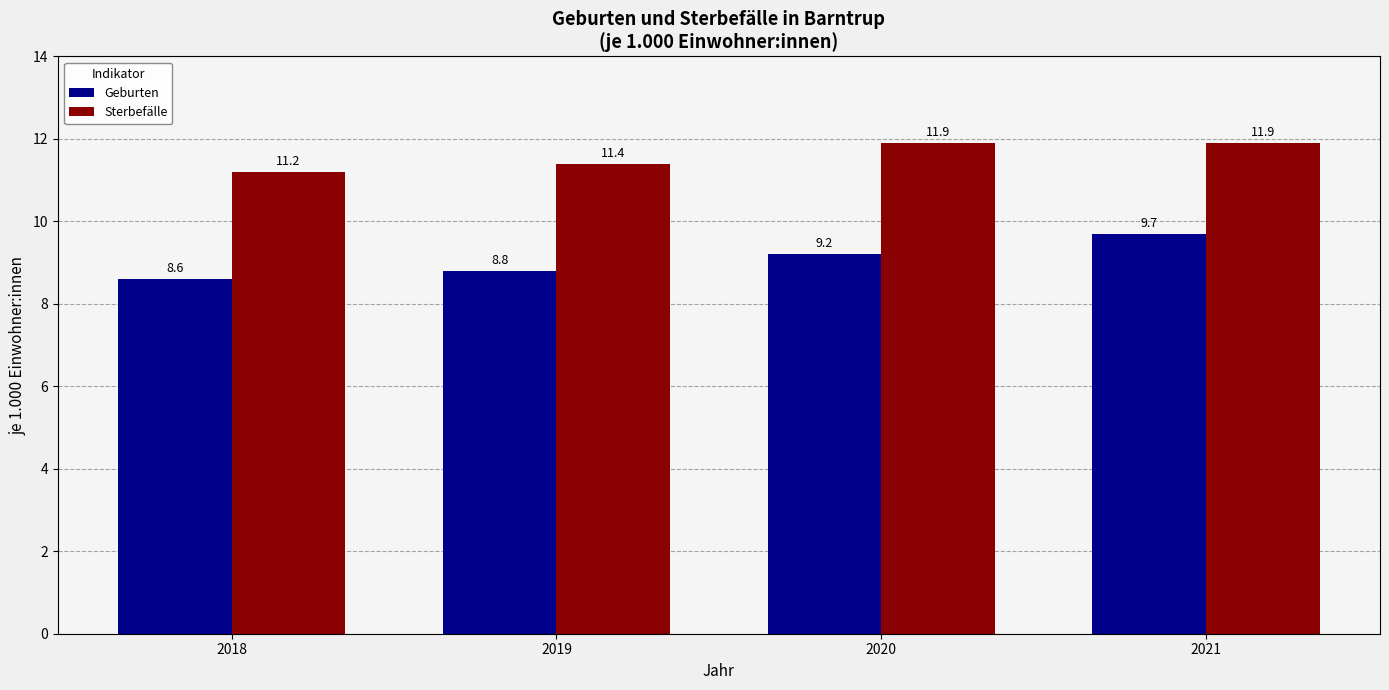

Which label corresponds to the smallest value in the chart?

2018